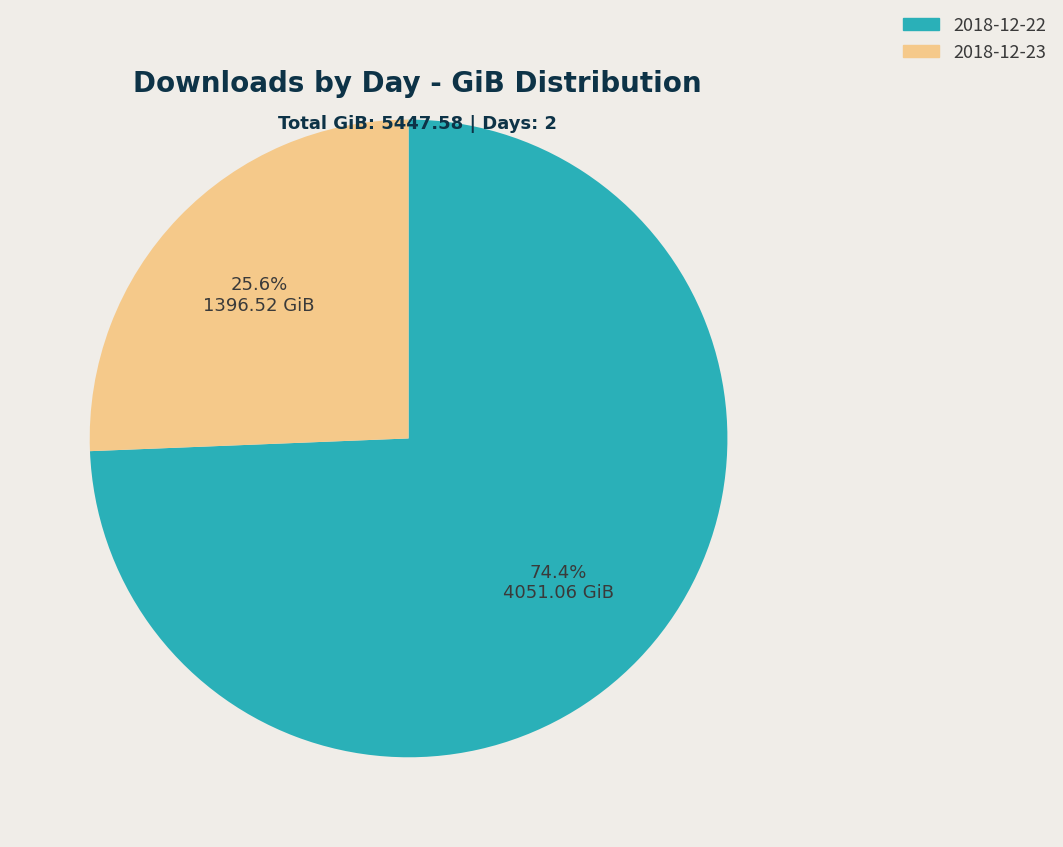

How many segments does this pie chart have?

2